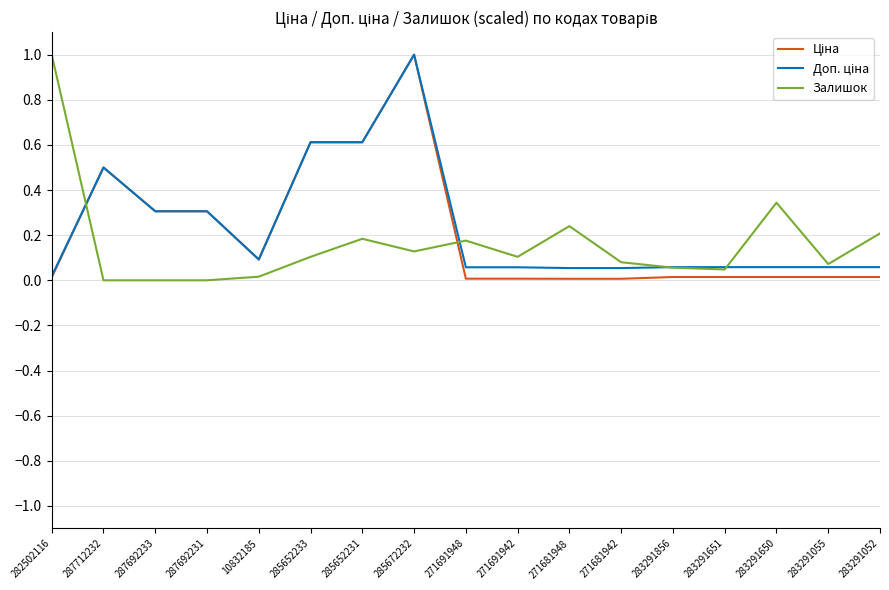

The Залишок series shows 0.2 at 285652233. True or false?

False